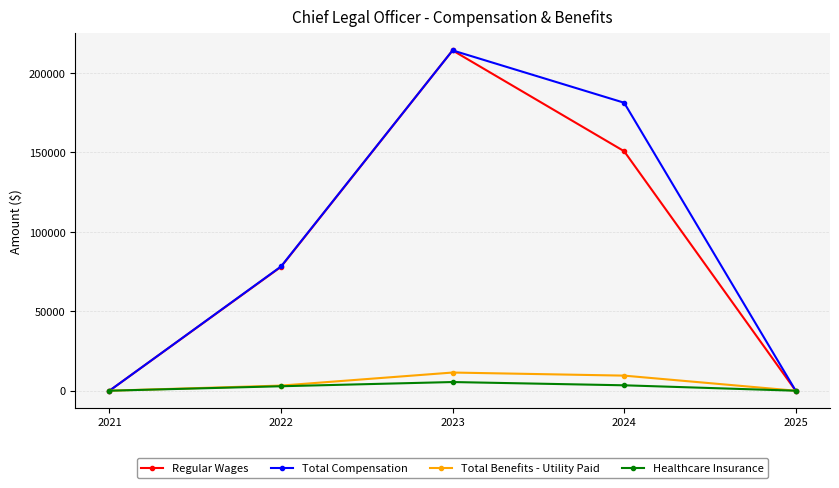

What is the spread (max minus min) of values at 2023?

208769.2